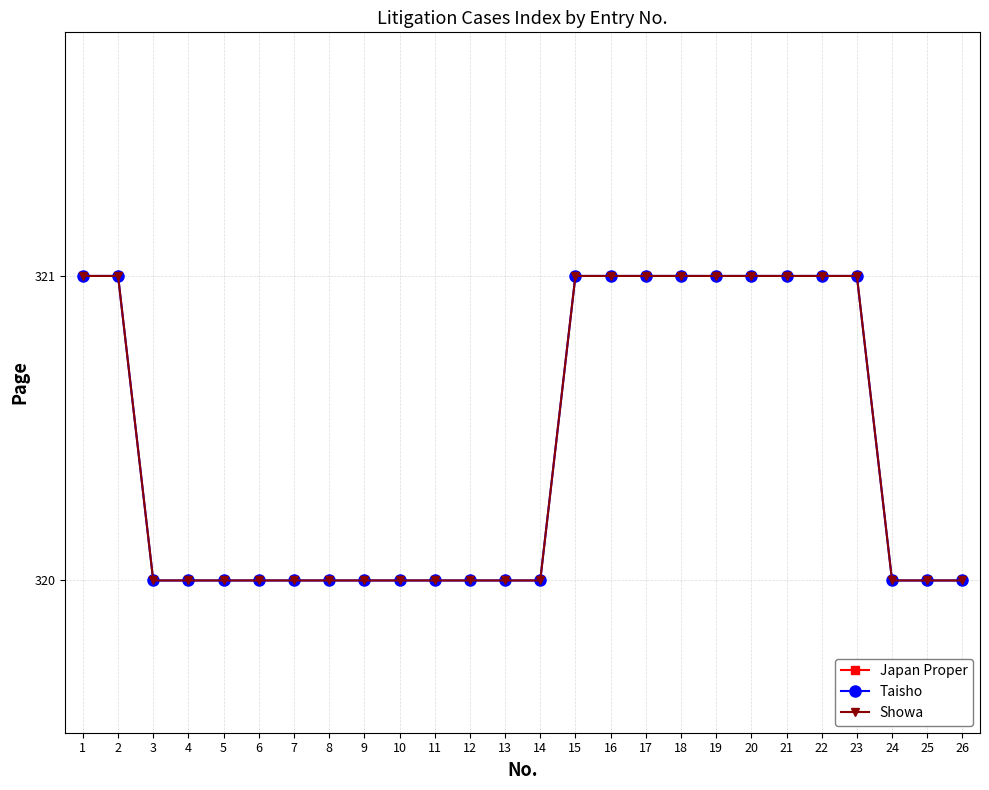

What value does the Taisho series have at 14?

320